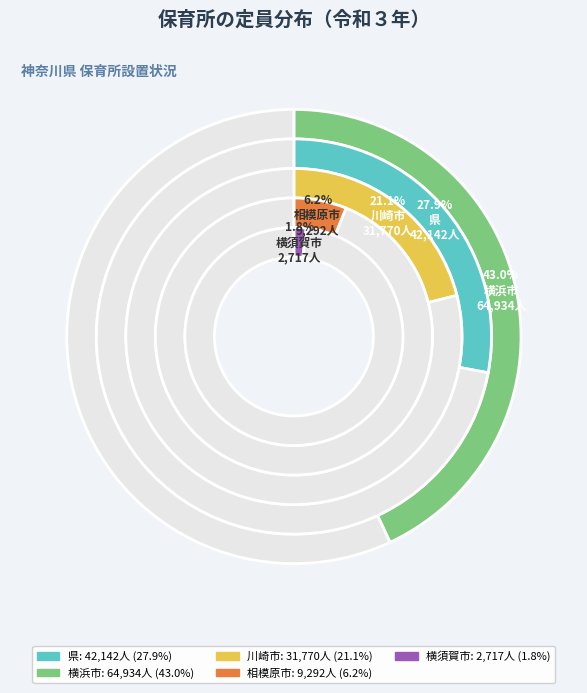

What is the change in value from 県 to 横須賀市?

-39425